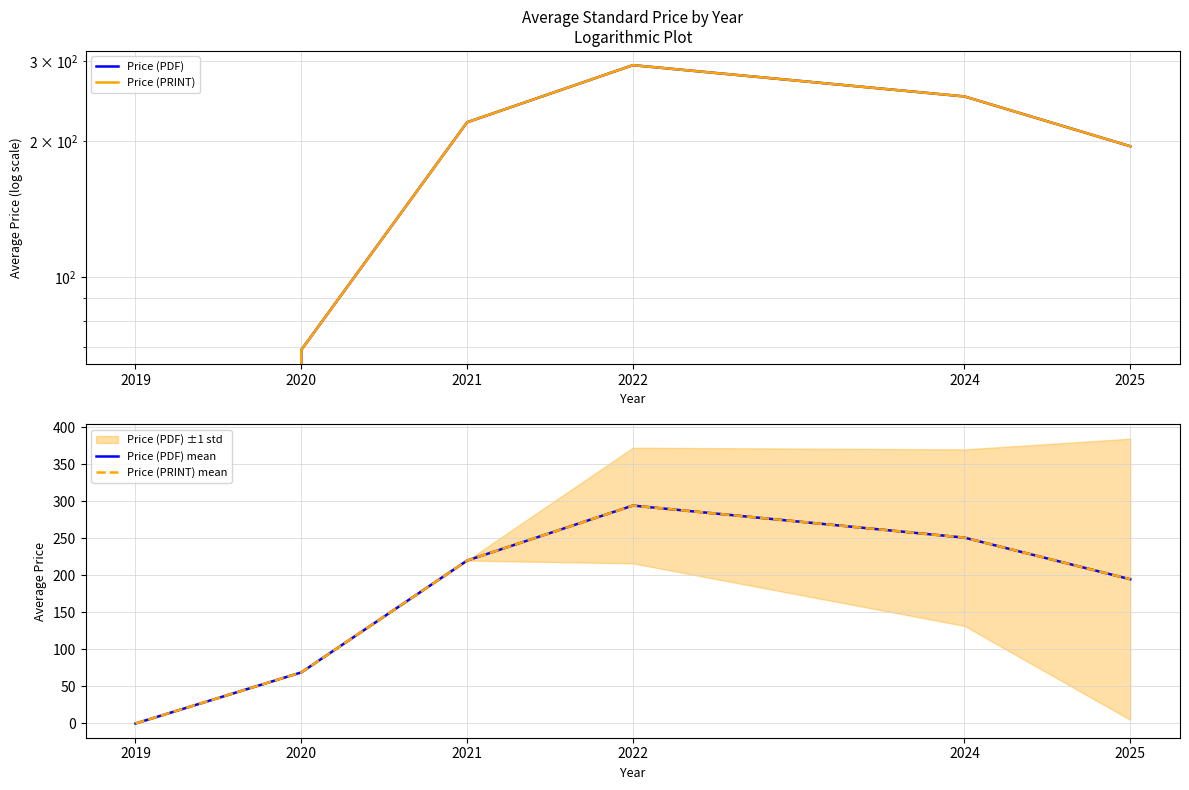

At which category is the sum across all series the highest?

2022